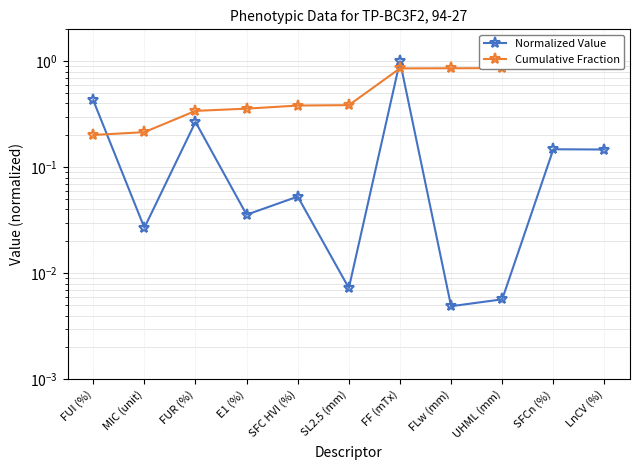

What is the difference between the maximum and minimum values in the Normalized Value series?

1.0